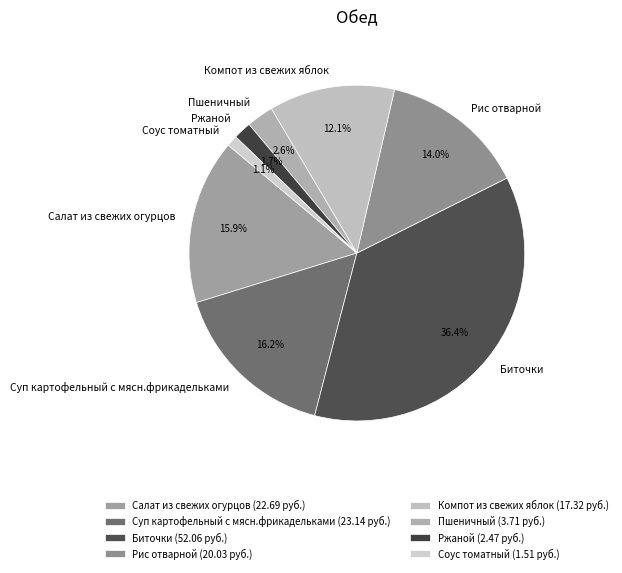

Approximately how many times larger is the value at Биточки compared to Компот из свежих яблок?

3.0